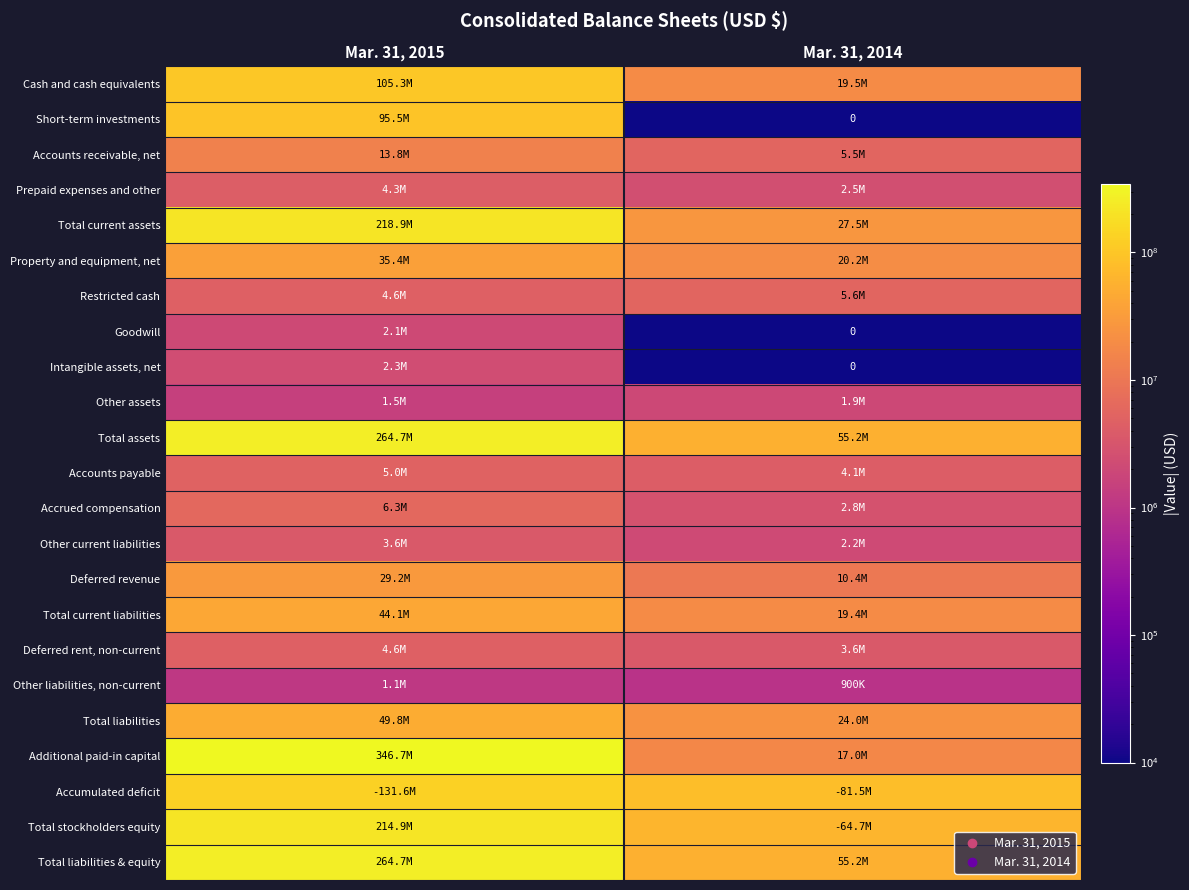

At Mar. 31, 2014, list the series in order from largest to smallest.

Accumulated deficit, Total stockholders equity, Total assets, Total liabilities & equity, Total current assets, Total liabilities, Property and equipment, net, Cash and cash equivalents, Total current liabilities, Additional paid-in capital, Deferred revenue, Restricted cash, Accounts receivable, net, Accounts payable, Deferred rent, non-current, Accrued compensation, Prepaid expenses and other, Other current liabilities, Other assets, Other liabilities, non-current, Short-term investments, Goodwill, Intangible assets, net